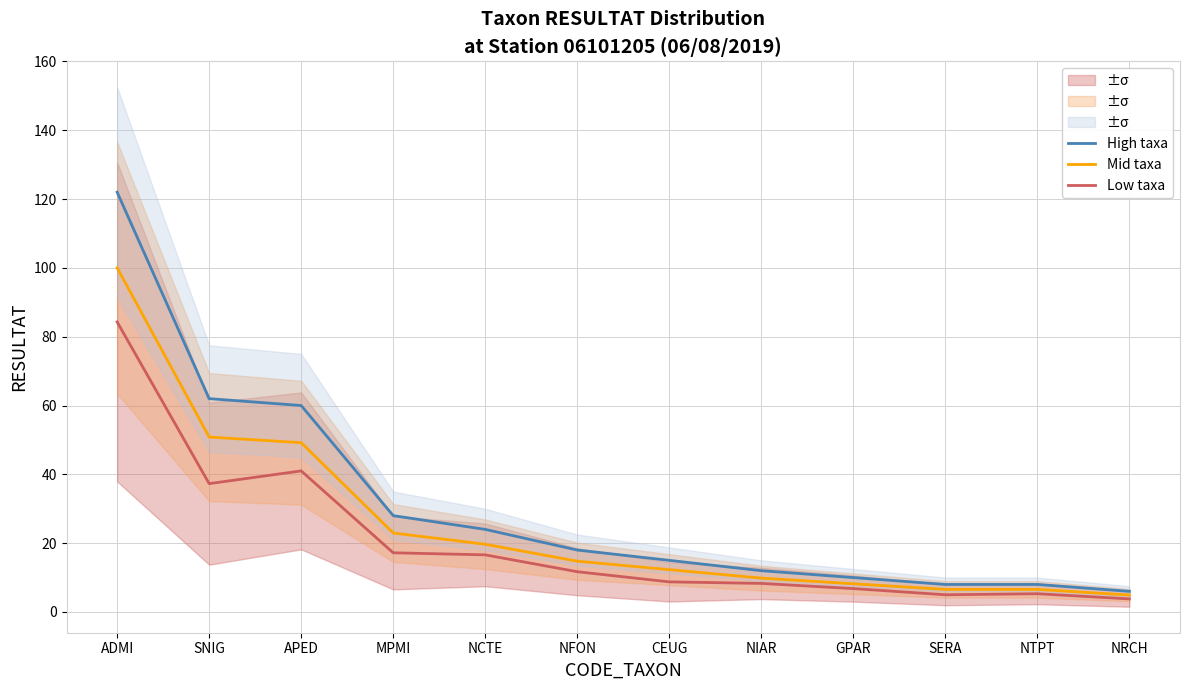

What is the difference between the highest and lowest values at NTPT?

2.7